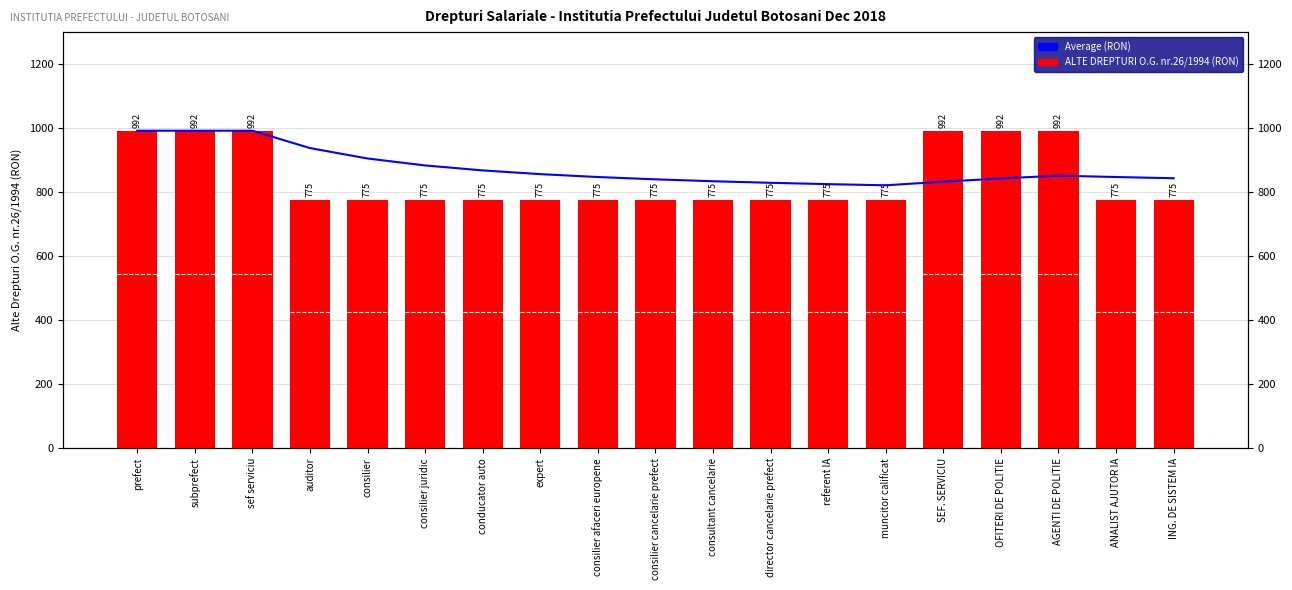

What is the minimum value for Average (RON)?

821.5